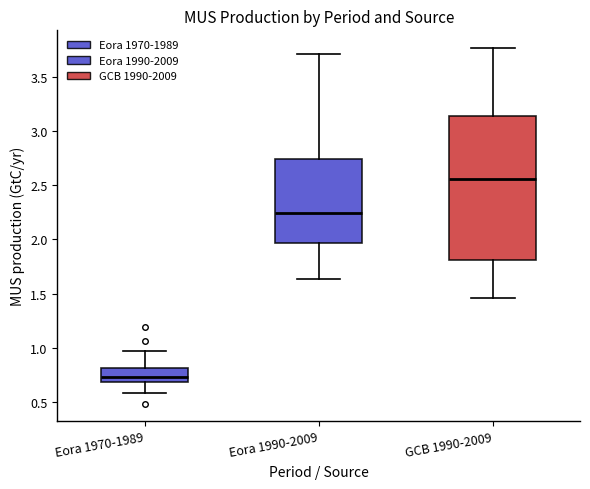

Where does the lower whisker of the box for Eora 1990-2009 end on the y-axis? The values are not printed on the chart, so give them approximately, as read against the axis.

1.65